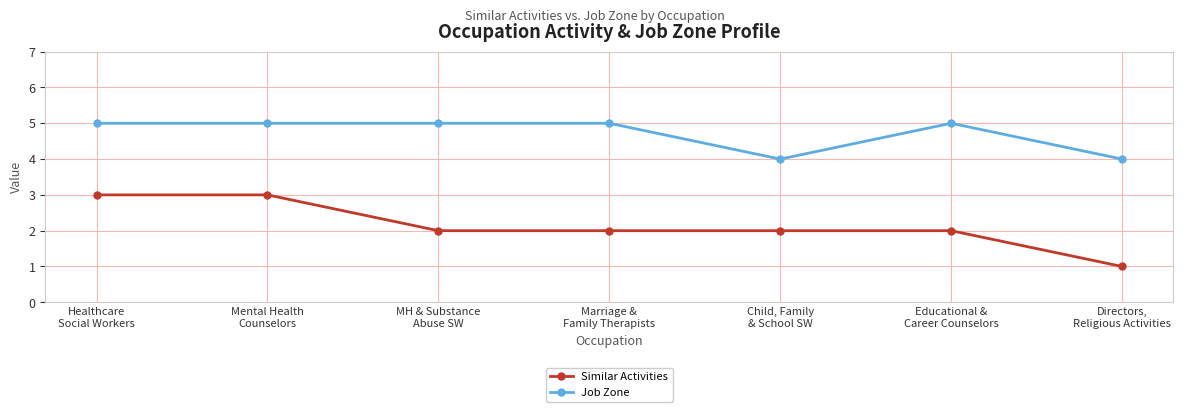

True or false: Job Zone and Similar Activities intersect in this chart.

False